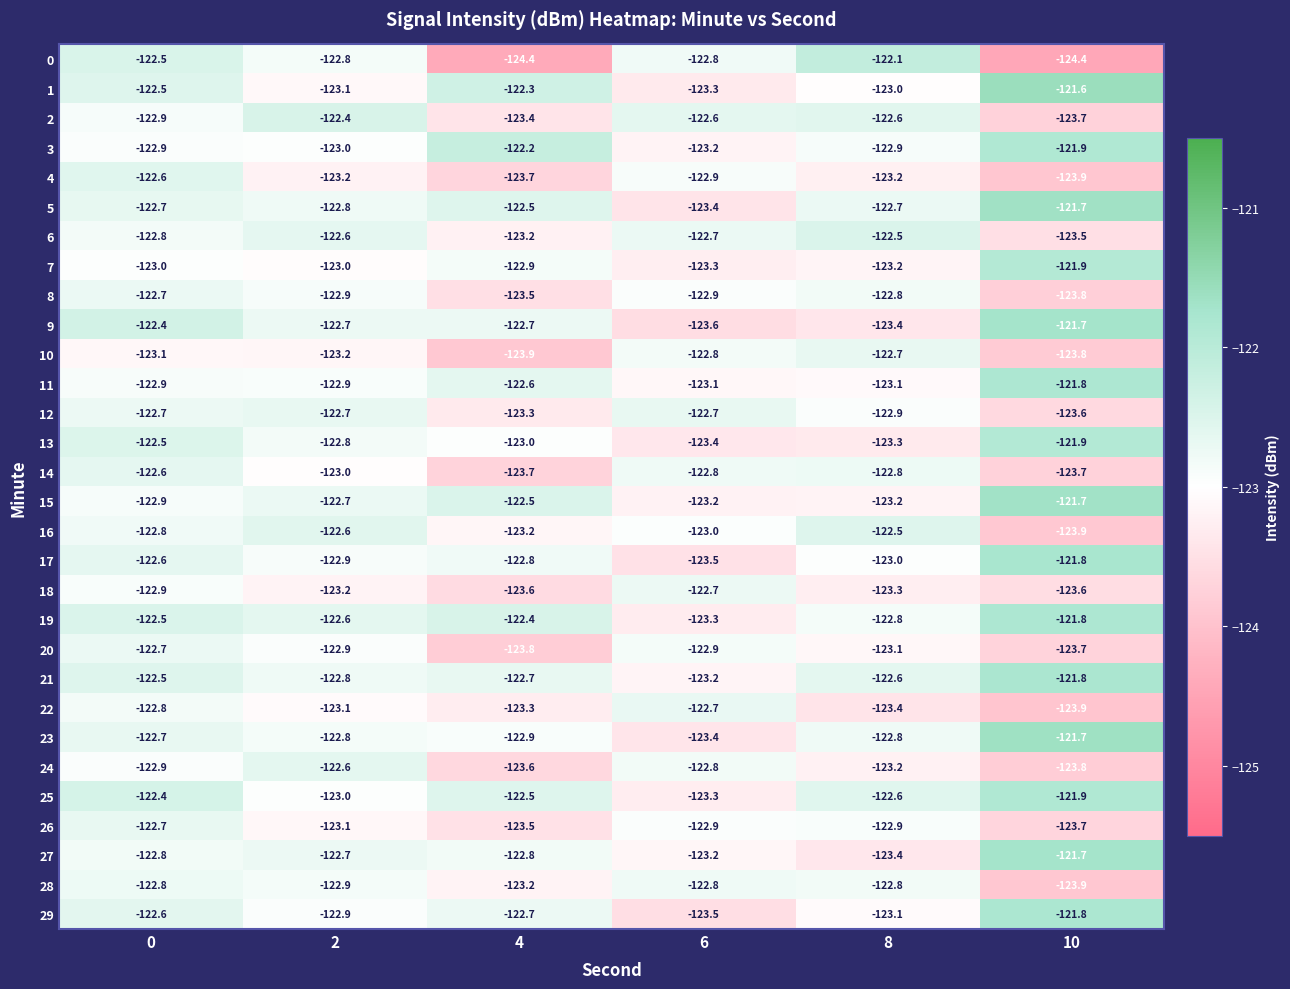

Read the 28 value at 6.

-122.8